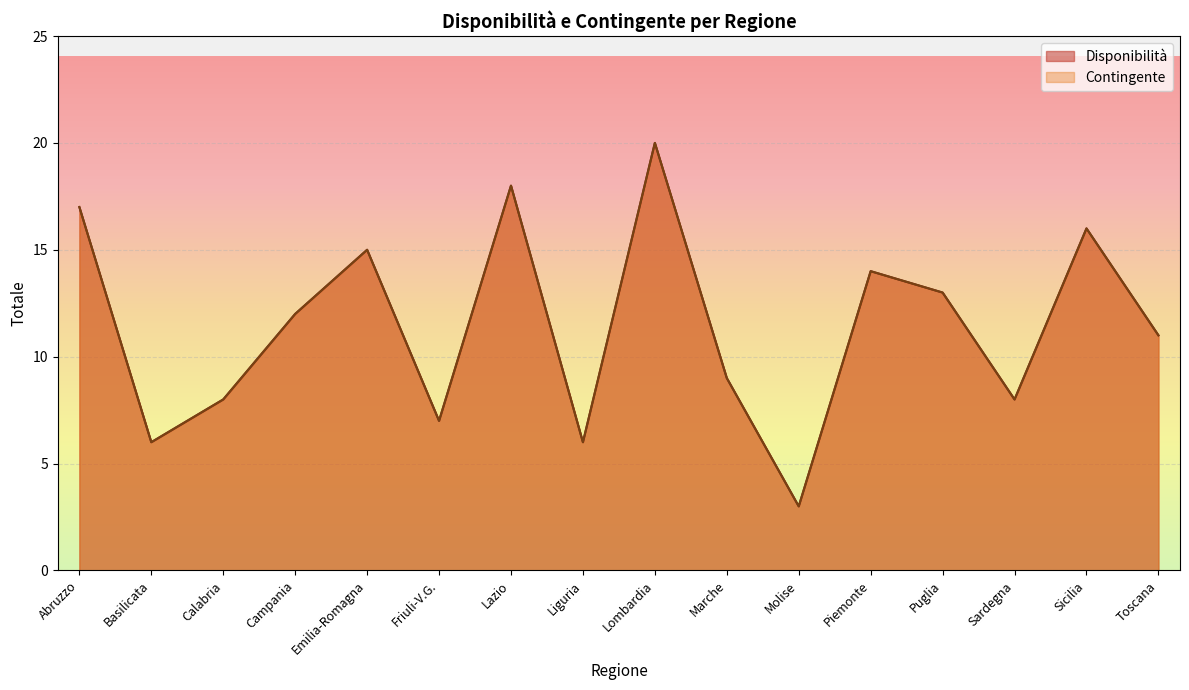

List the series in order of their peak value, highest first.

Disponibilità, Contingente